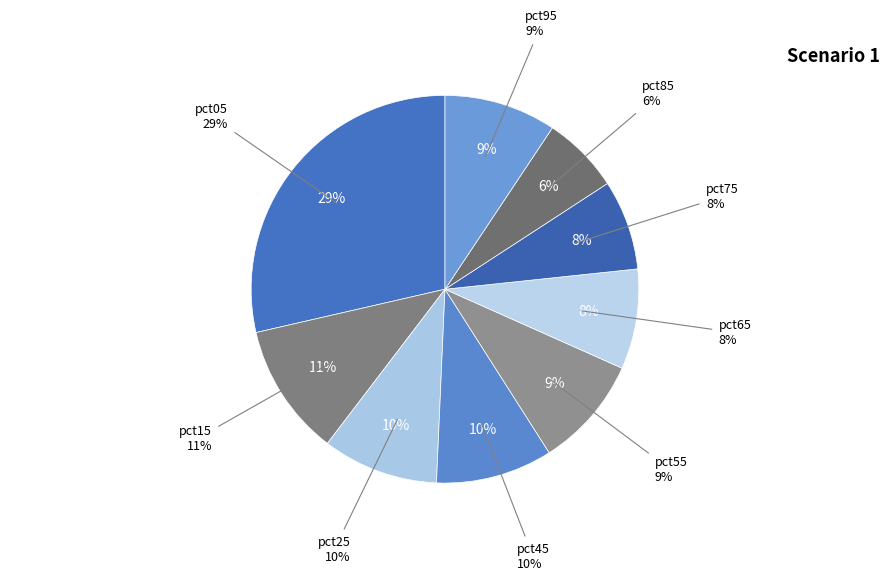

To the nearest percent, what is the average slice percentage?

11%